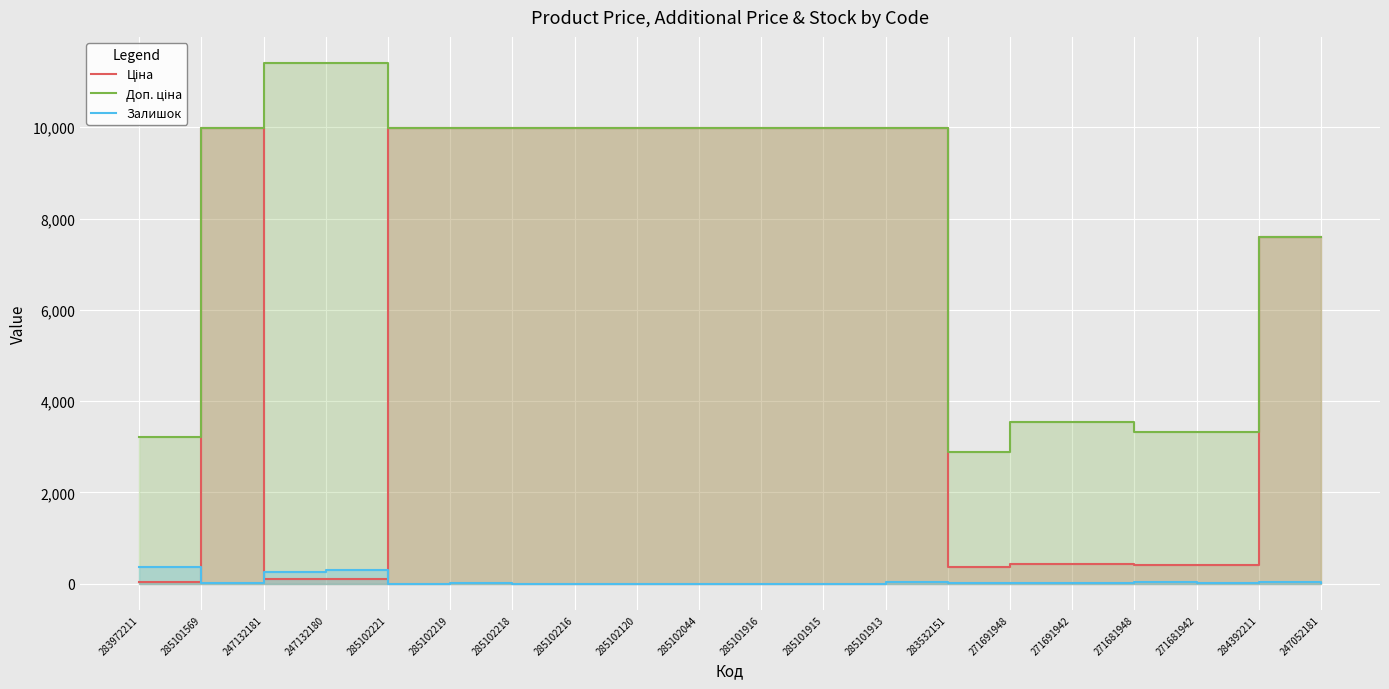

Does the chart display data point markers on the line(s)?

No